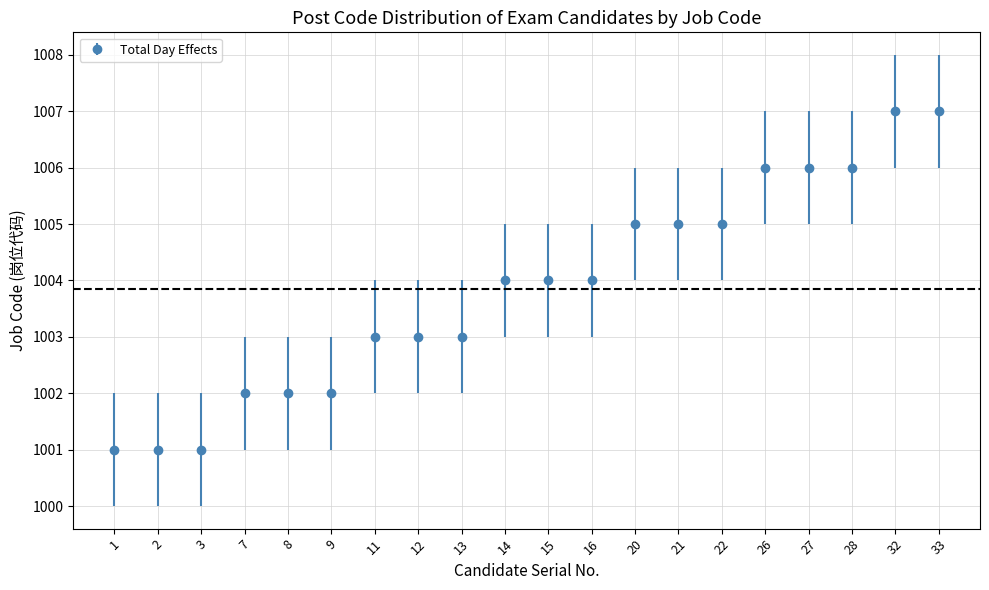

What is the change in value from 9 to 12?

+1